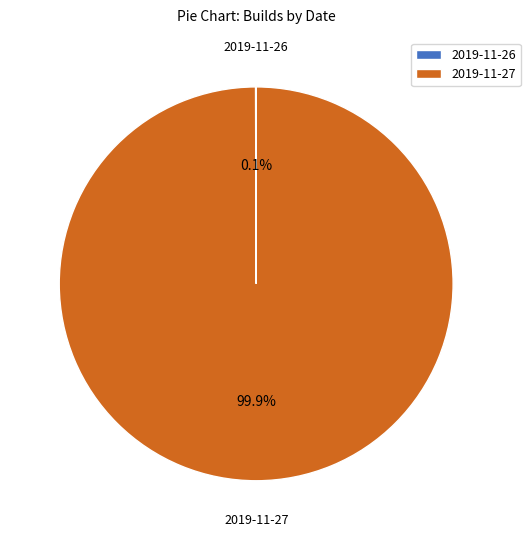

To the nearest percent, what is the average slice percentage?

50%